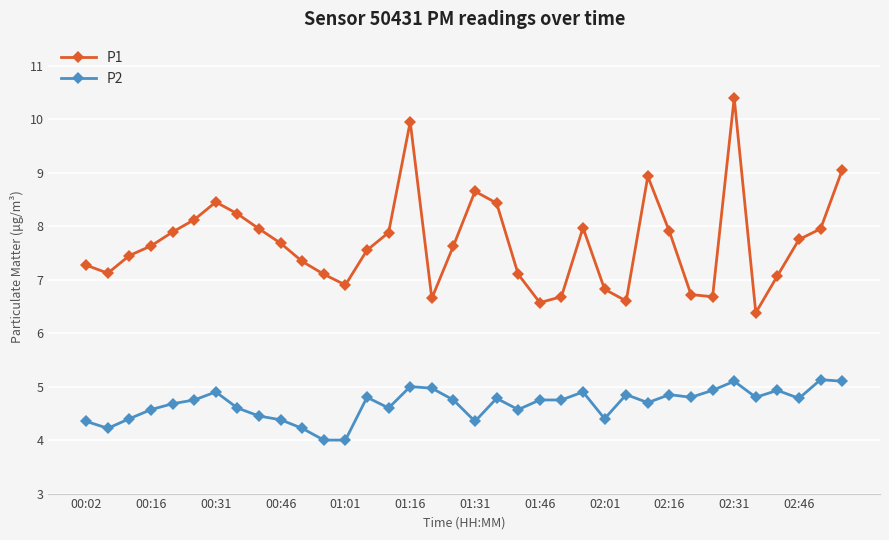

Which series has the largest total across all categories?

P1